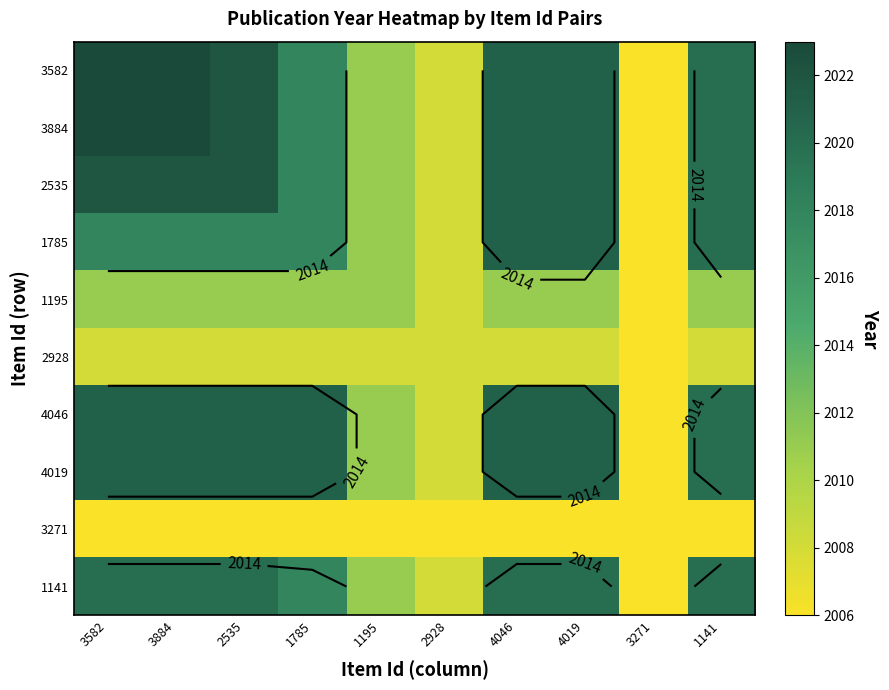

How many data points does each series have?

10